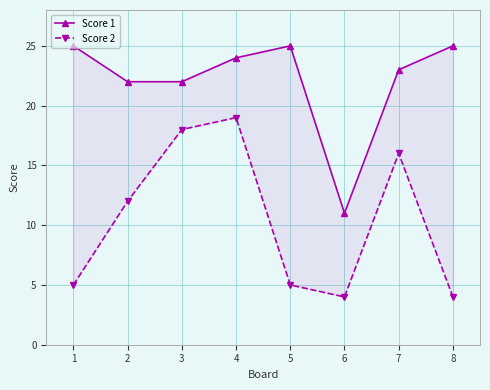

Where is the first local minimum for Score 1?

6